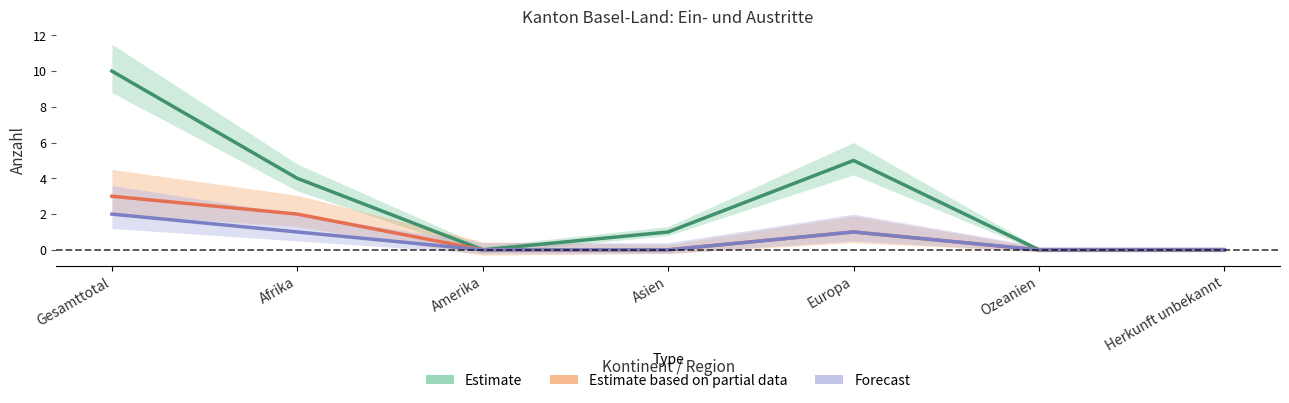

At which label is Beginn Papierbeschaffung closest to 1?

Europa